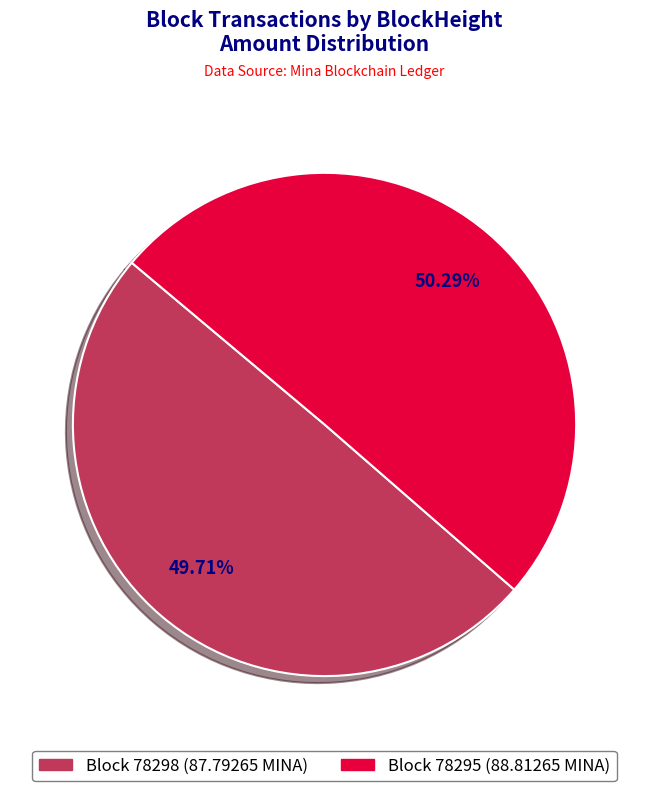

Count the number of slices in the pie.

2